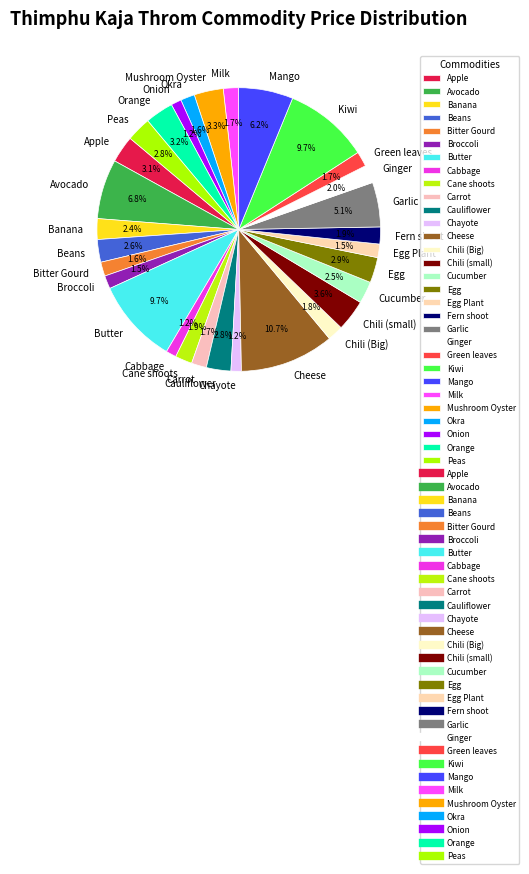

To the nearest percent, what is the average slice percentage?

3%